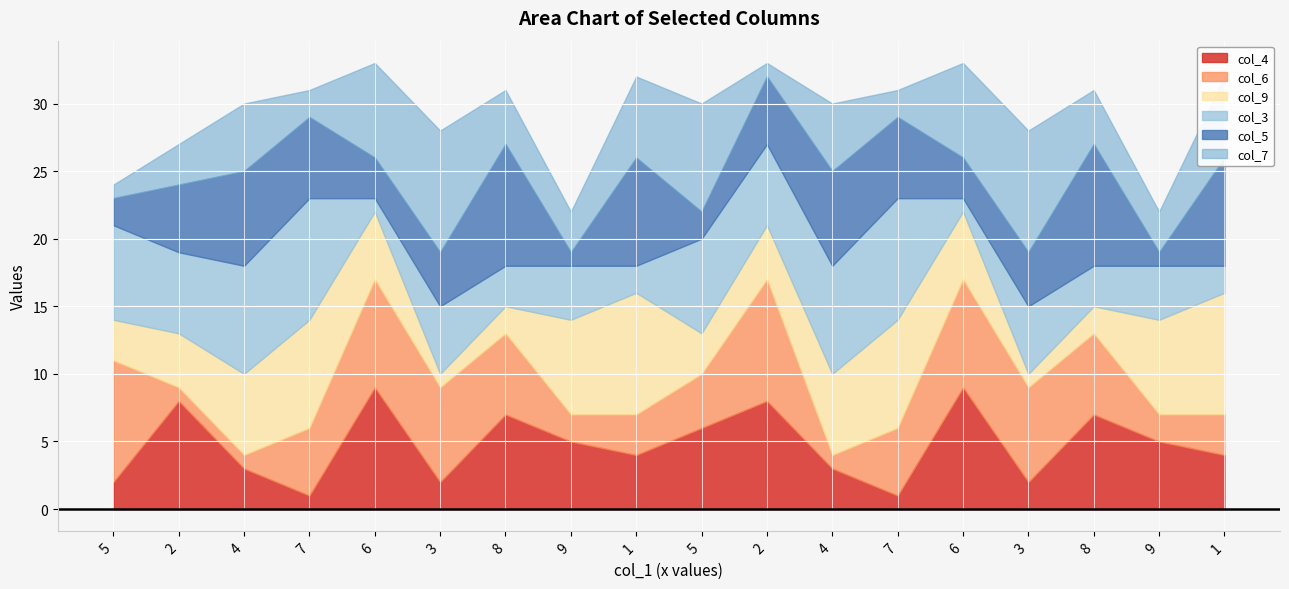

How many lines are shown in the chart?

6